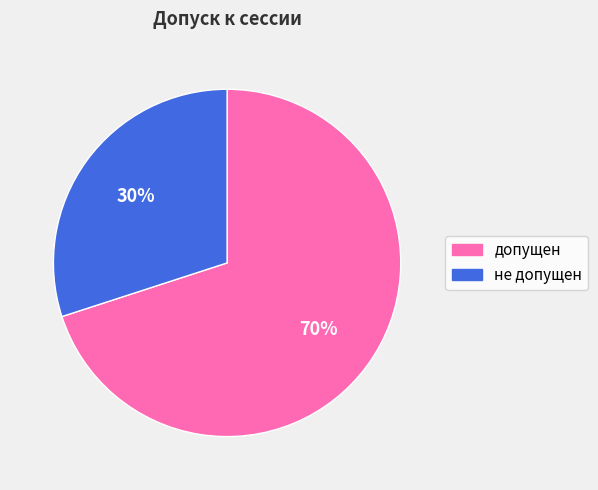

Rank the categories by value from lowest to highest.

не допущен, допущен